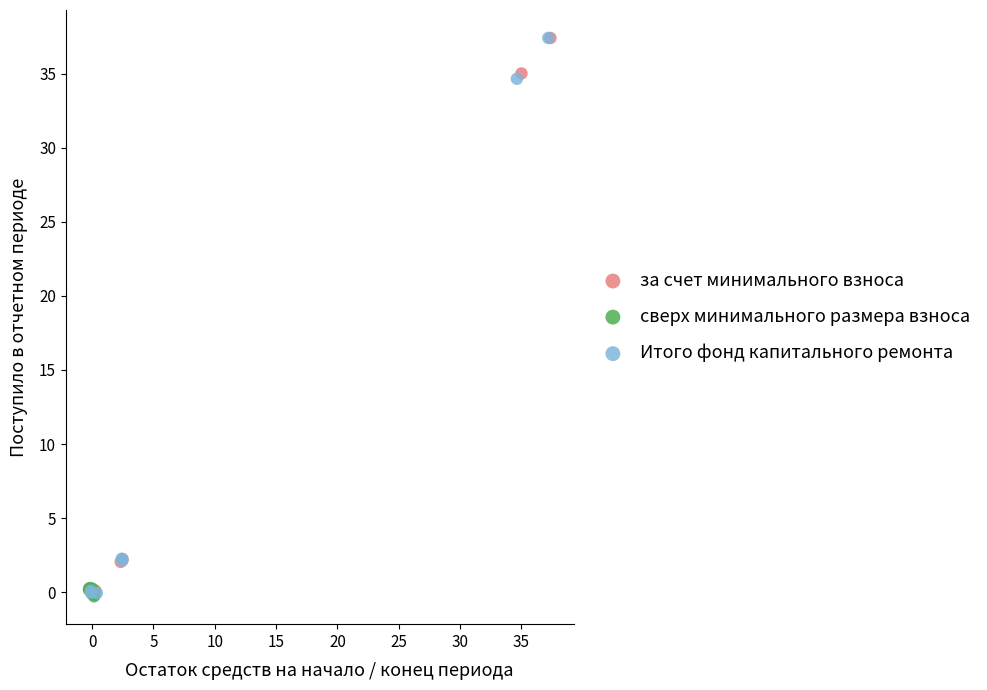

Which series has the largest Y range (max minus min)?

Итого фонд капитального ремонта